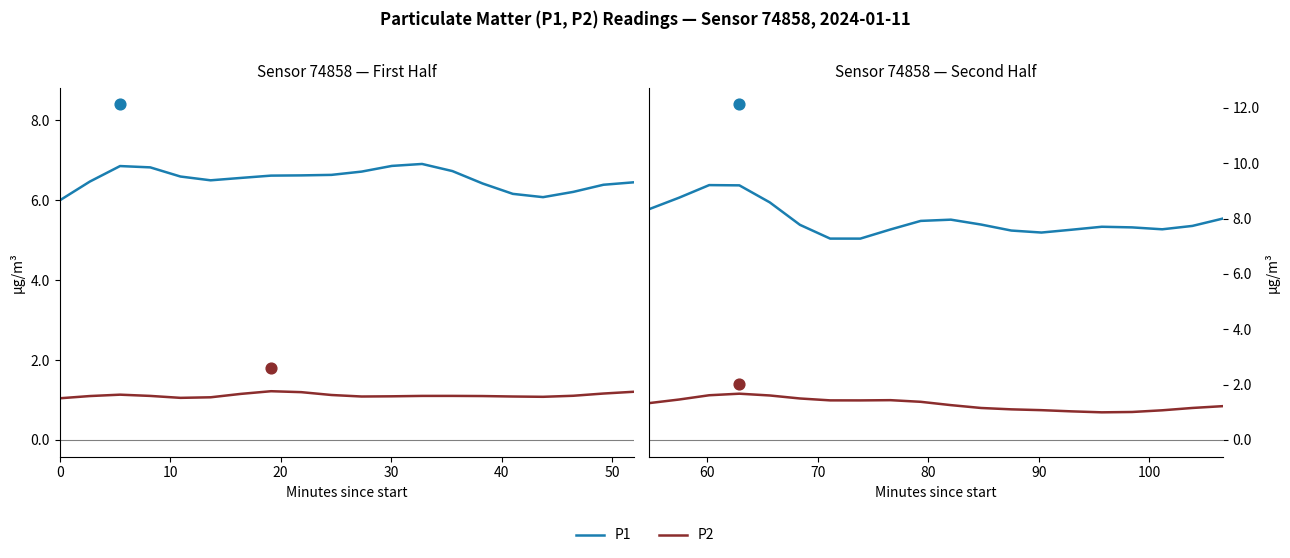

Is the value of P1 at 14 greater than the value of P2 at 8?

Yes